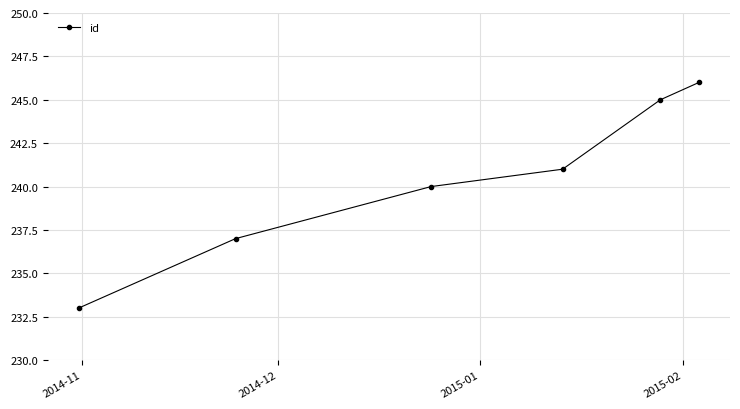

What is the greatest value displayed?

246